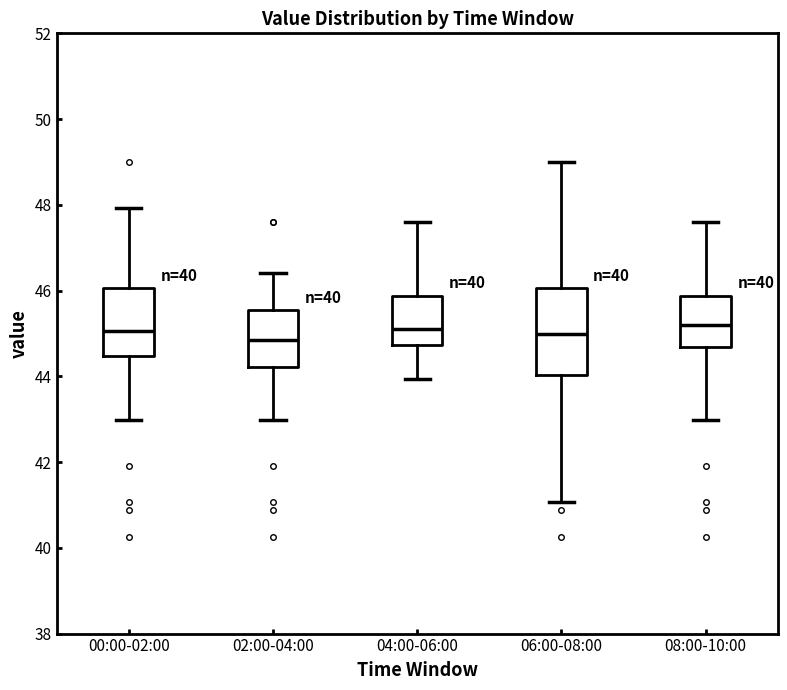

Which box is the tallest, from its lower edge to its upper edge?

06:00-08:00